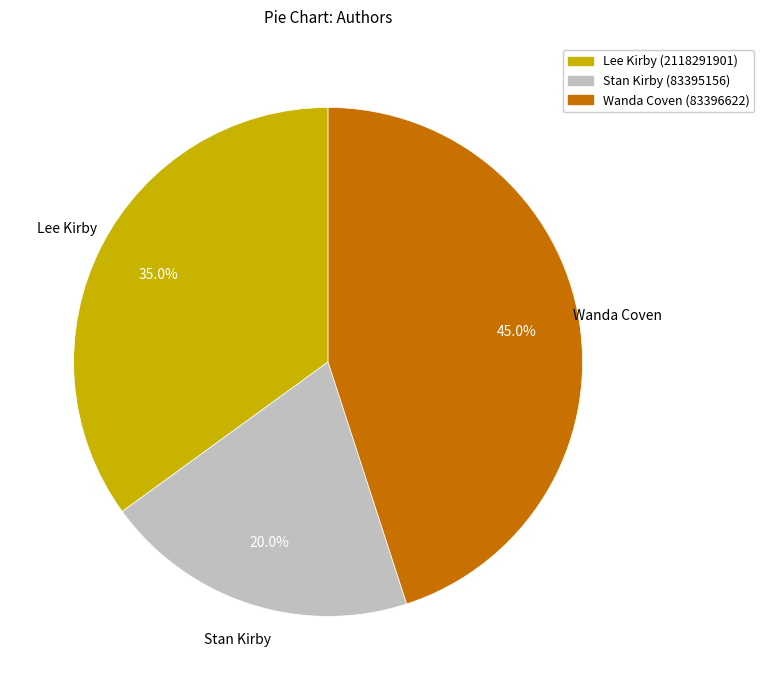

Combined, do Stan Kirby (83395156) and Lee Kirby (2118291901) account for over 50%?

Yes